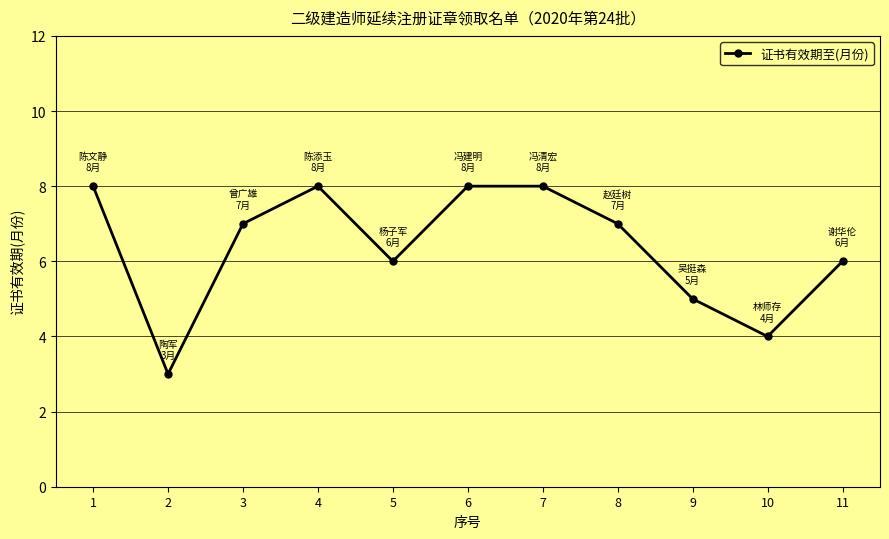

What is the value of the 1st point from the left?

8